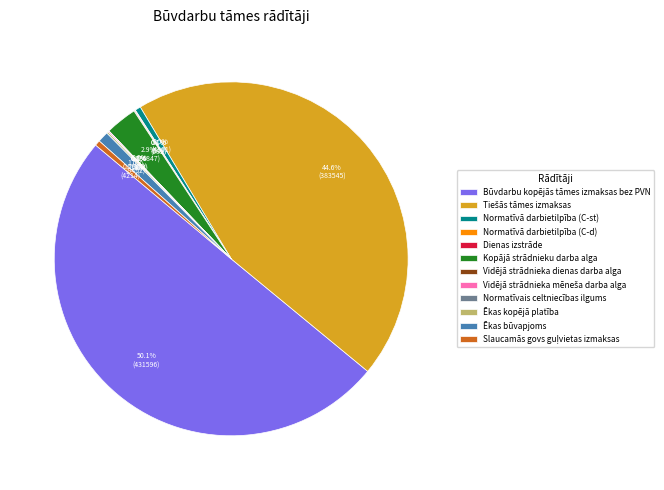

What is the largest slice in the pie chart?

Būvdarbu kopējās tāmes izmaksas bez PVN